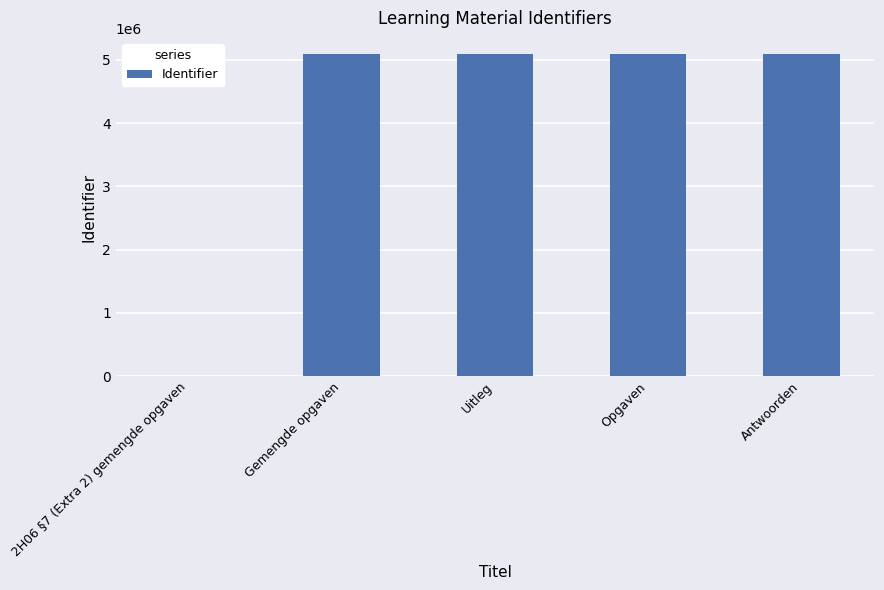

What is the change in value from 2H06 §7 (Extra 2) gemengde opgaven to Uitleg?

+5094195